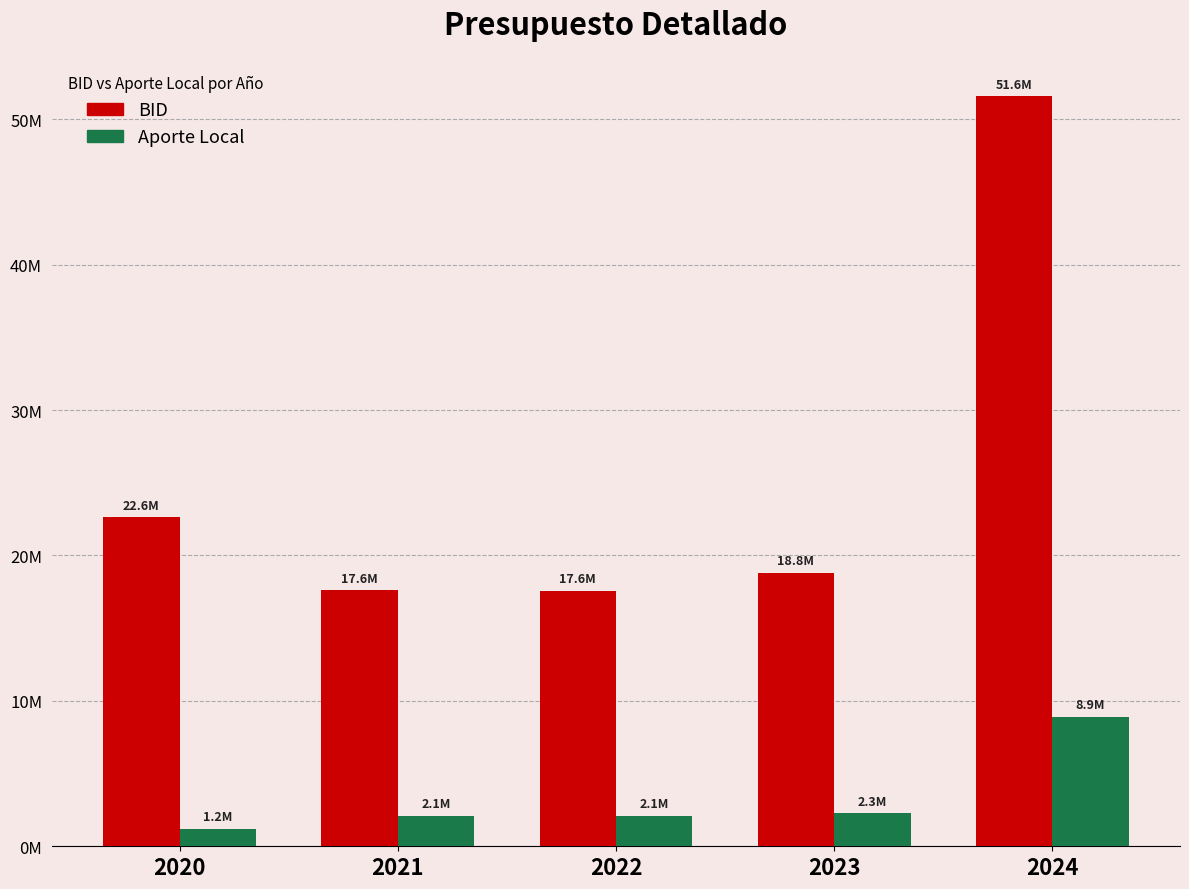

Are the bars horizontal?

No